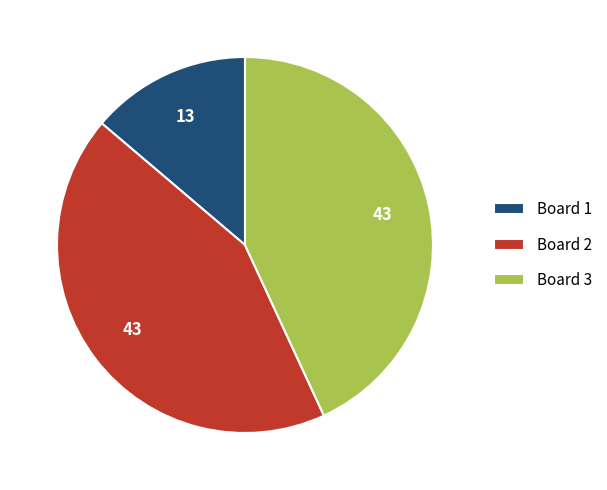

Is there a majority slice in this chart?

No